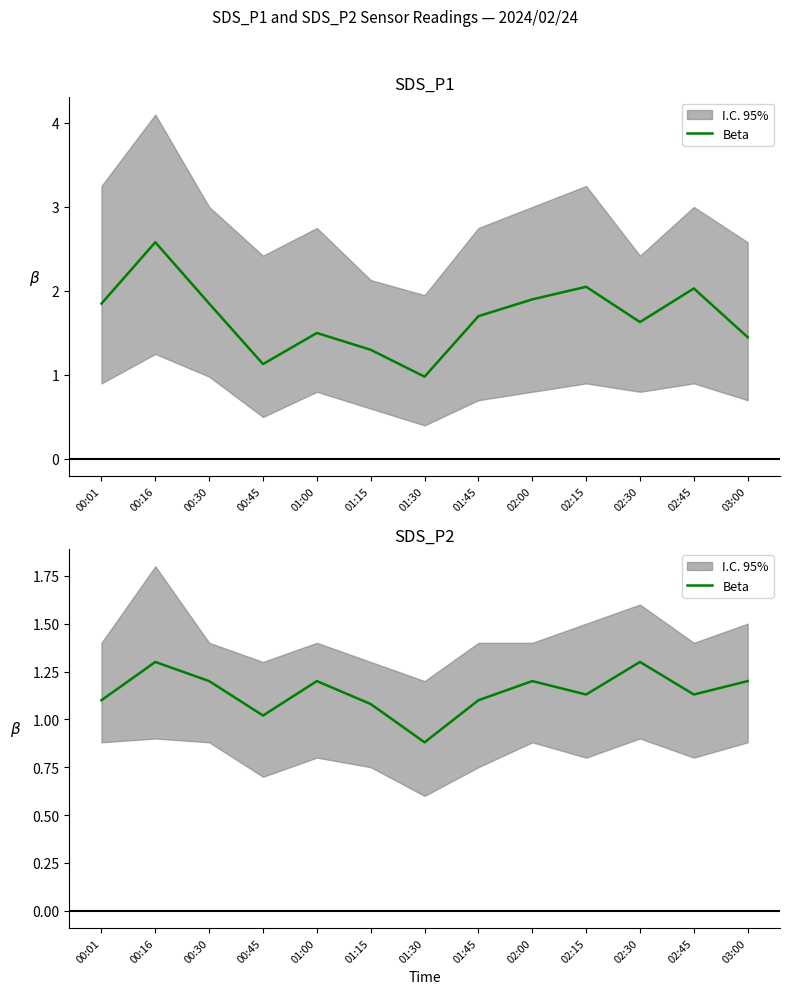

Is it true that the value at 00:30 is 1.8?

False